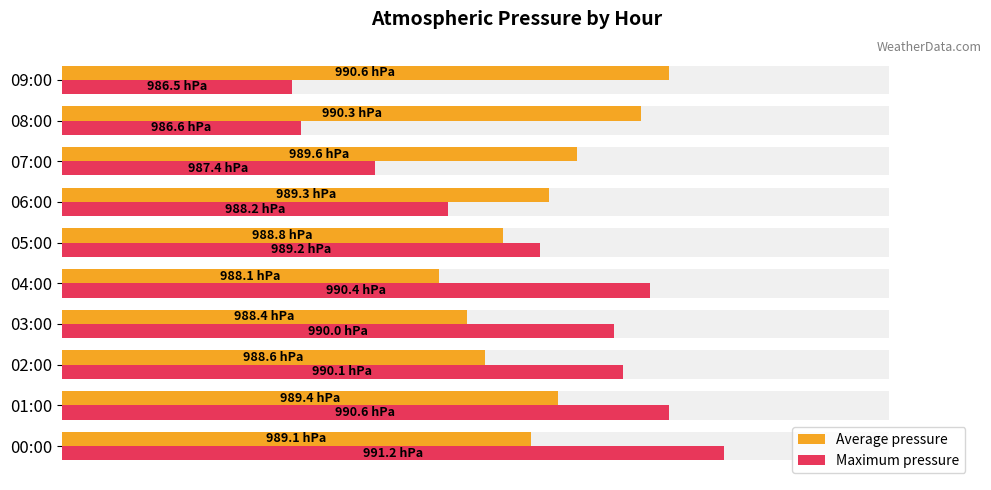

Which series has the largest range (max minus min)?

Maximum pressure